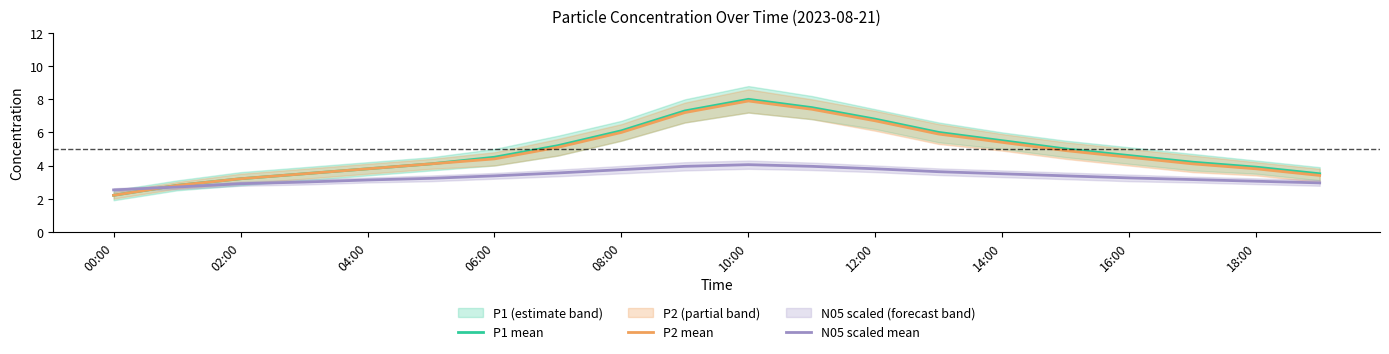

The value of P1 mean at 08:00 is 6.1. True or false?

True